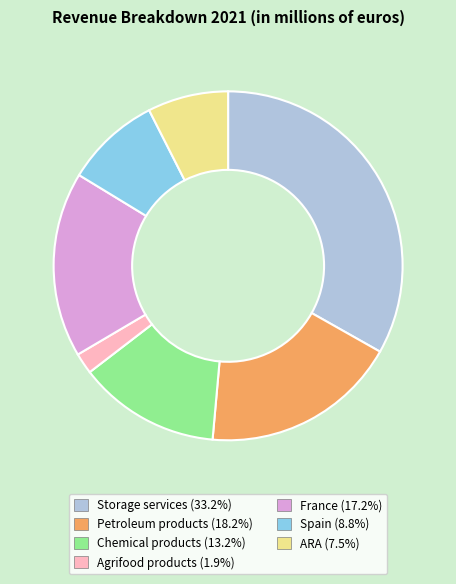

True or false: France accounts for 6% of the total.

False